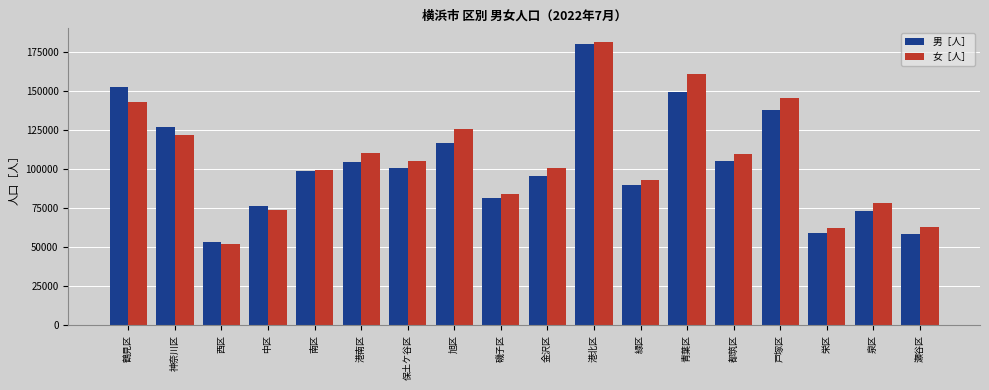

What position from the left is 青葉区?

13